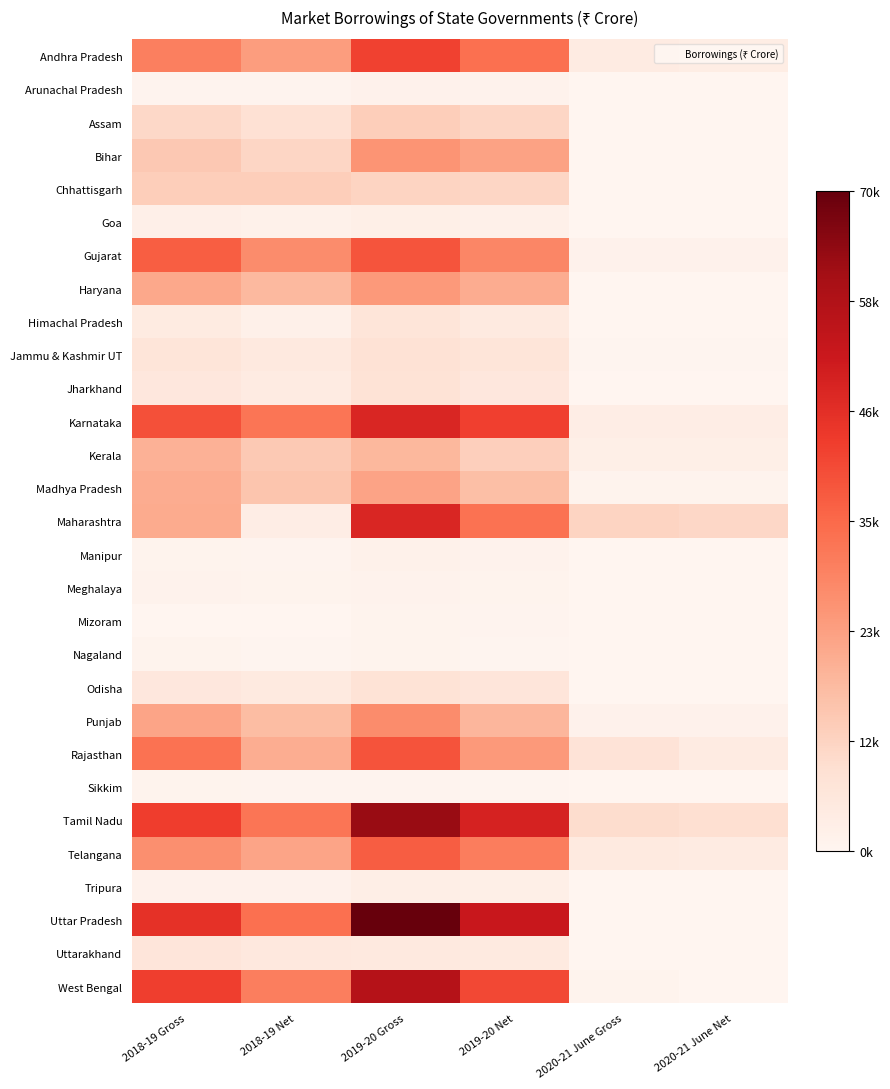

Reading left to right, list all the values displayed in this chart.

Andhra Pradesh: 2018-19 Gross=30200	2018-19 Net=23824	2019-20 Gross=42415	2019-20 Net=33444	2020-21 June Gross=4000	2020-21 June Net=3417
Arunachal Pradesh: 2018-19 Gross=719	2018-19 Net=693	2019-20 Gross=1366	2019-20 Net=1287	2020-21 June Gross=0	2020-21 June Net=0
Assam: 2018-19 Gross=10595	2018-19 Net=8089	2019-20 Gross=12906	2019-20 Net=10996	2020-21 June Gross=0	2020-21 June Net=0
Bihar: 2018-19 Gross=14300	2018-19 Net=10903	2019-20 Gross=25601	2019-20 Net=22601	2020-21 June Gross=0	2020-21 June Net=0
Chhattisgarh: 2018-19 Gross=12900	2018-19 Net=12900	2019-20 Gross=11680	2019-20 Net=10980	2020-21 June Gross=0	2020-21 June Net=0
Goa: 2018-19 Gross=2350	2018-19 Net=1850	2019-20 Gross=2600	2019-20 Net=2000	2020-21 June Gross=200	2020-21 June Net=200
Gujarat: 2018-19 Gross=36971	2018-19 Net=27437	2019-20 Gross=38900	2019-20 Net=28600	2020-21 June Gross=1500	2020-21 June Net=1500
Haryana: 2018-19 Gross=21265	2018-19 Net=17970	2019-20 Gross=24677	2019-20 Net=20677	2020-21 June Gross=0	2020-21 June Net=0
Himachal Pradesh: 2018-19 Gross=4210	2018-19 Net=2108	2019-20 Gross=6580	2019-20 Net=4460	2020-21 June Gross=0	2020-21 June Net=0
Jammu & Kashmir UT: 2018-19 Gross=6684	2018-19 Net=4927	2019-20 Gross=7869	2019-20 Net=6760	2020-21 June Gross=400	2020-21 June Net=400
Jharkhand: 2018-19 Gross=5509	2018-19 Net=4023	2019-20 Gross=7500	2019-20 Net=5656	2020-21 June Gross=0	2020-21 June Net=0
Karnataka: 2018-19 Gross=39600	2018-19 Net=32183	2019-20 Gross=48500	2019-20 Net=42500	2020-21 June Gross=3000	2020-21 June Net=3000
Kerala: 2018-19 Gross=19500	2018-19 Net=13984	2019-20 Gross=18073	2019-20 Net=12617	2020-21 June Gross=2500	2020-21 June Net=2500
Madhya Pradesh: 2018-19 Gross=20496	2018-19 Net=15001	2019-20 Gross=22371	2019-20 Net=16550	2020-21 June Gross=1000	2020-21 June Net=1000
Maharashtra: 2018-19 Gross=20869	2018-19 Net=3107	2019-20 Gross=48498	2019-20 Net=32998	2020-21 June Gross=11500	2020-21 June Net=10623
Manipur: 2018-19 Gross=970	2018-19 Net=667	2019-20 Gross=1757	2019-20 Net=1254	2020-21 June Gross=100	2020-21 June Net=100
Meghalaya: 2018-19 Gross=1122	2018-19 Net=863	2019-20 Gross=1344	2019-20 Net=1070	2020-21 June Gross=0	2020-21 June Net=0
Mizoram: 2018-19 Gross=0	2018-19 Net=0	2019-20 Gross=900	2019-20 Net=745	2020-21 June Gross=60	2020-21 June Net=60
Nagaland: 2018-19 Gross=822	2018-19 Net=355	2019-20 Gross=1000	2019-20 Net=423	2020-21 June Gross=0	2020-21 June Net=0
Odisha: 2018-19 Gross=5500	2018-19 Net=4500	2019-20 Gross=7500	2019-20 Net=6500	2020-21 June Gross=0	2020-21 June Net=0
Punjab: 2018-19 Gross=22115	2018-19 Net=17053	2019-20 Gross=27355	2019-20 Net=18470	2020-21 June Gross=1600	2020-21 June Net=1600
Rajasthan: 2018-19 Gross=33178	2018-19 Net=20186	2019-20 Gross=39092	2019-20 Net=24686	2020-21 June Gross=7250	2020-21 June Net=3938
Sikkim: 2018-19 Gross=1088	2018-19 Net=795	2019-20 Gross=809	2019-20 Net=481	2020-21 June Gross=0	2020-21 June Net=0
Tamil Nadu: 2018-19 Gross=43125	2018-19 Net=32278	2019-20 Gross=62425	2019-20 Net=49826	2020-21 June Gross=9500	2020-21 June Net=8563
Telangana: 2018-19 Gross=26740	2018-19 Net=22183	2019-20 Gross=37109	2019-20 Net=30697	2020-21 June Gross=4461	2020-21 June Net=4044
Tripura: 2018-19 Gross=1543	2018-19 Net=1387	2019-20 Gross=2928	2019-20 Net=2578	2020-21 June Gross=0	2020-21 June Net=0
Uttar Pradesh: 2018-19 Gross=46000	2018-19 Net=33307	2019-20 Gross=69703	2019-20 Net=52744	2020-21 June Gross=0	2020-21 June Net=0
Uttarakhand: 2018-19 Gross=6300	2018-19 Net=5289	2019-20 Gross=5100	2019-20 Net=4500	2020-21 June Gross=0	2020-21 June Net=0
West Bengal: 2018-19 Gross=42828	2018-19 Net=30431	2019-20 Gross=56992	2019-20 Net=40882	2020-21 June Gross=1000	2020-21 June Net=0